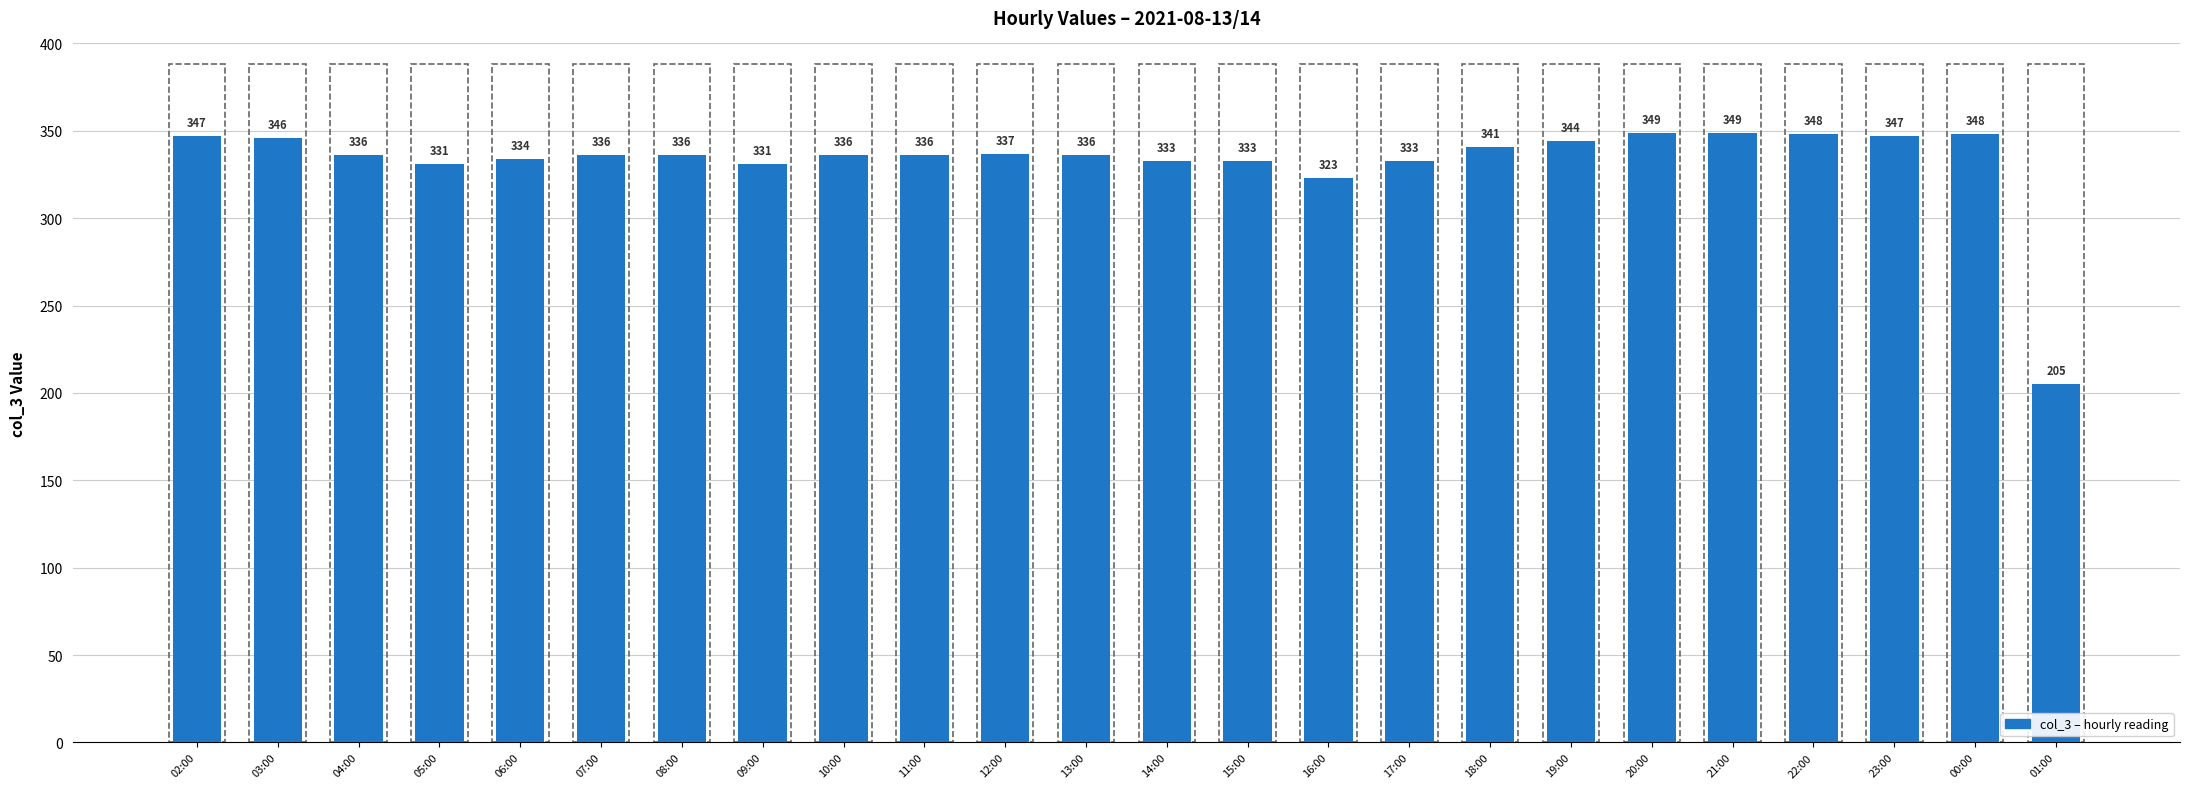

What is the difference between the values at 19:00 and 17:00?

11